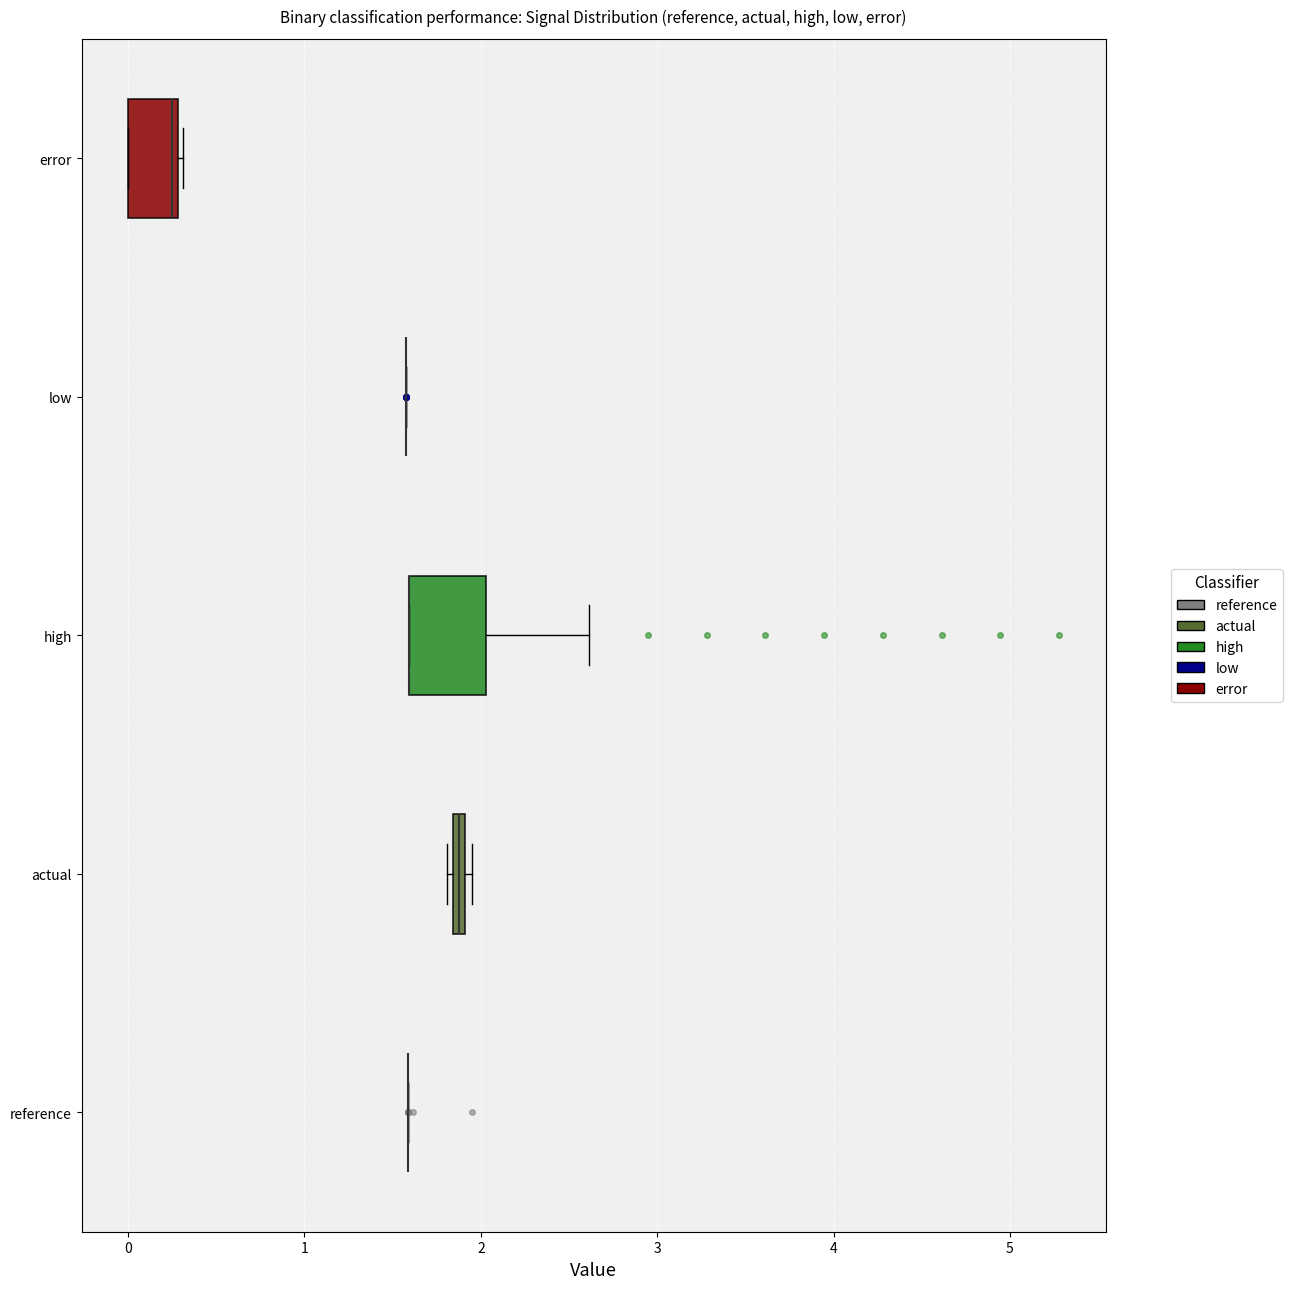

Where is the left edge of the box for actual on the x-axis? The values are not printed on the chart, so give them approximately, as read against the axis.

1.8